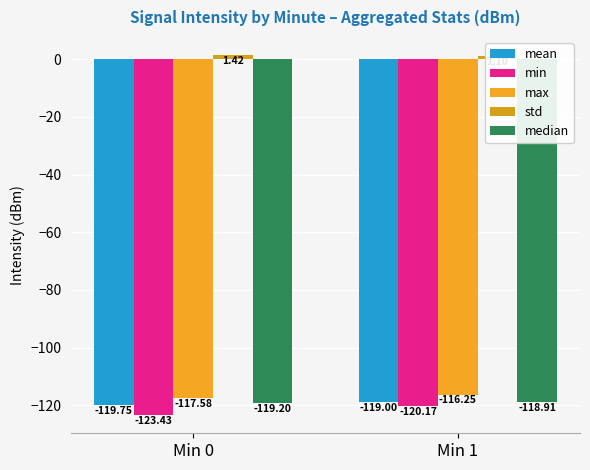

At which category is the sum across all series the highest?

Min 1